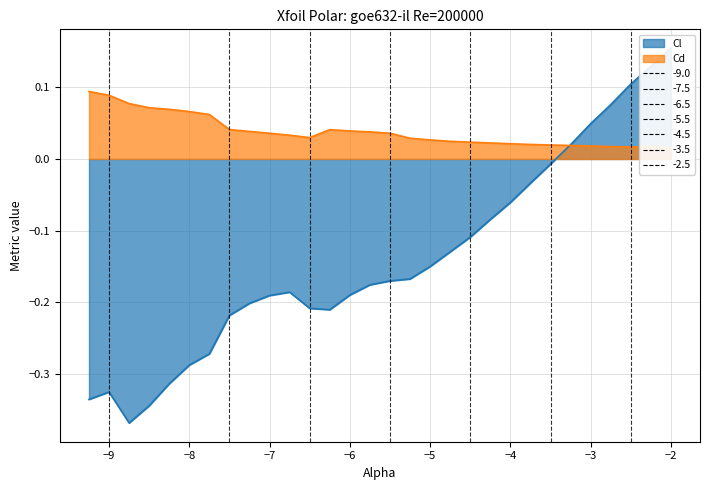

What is the difference between the maximum and second lowest values in the Cd series?

0.1